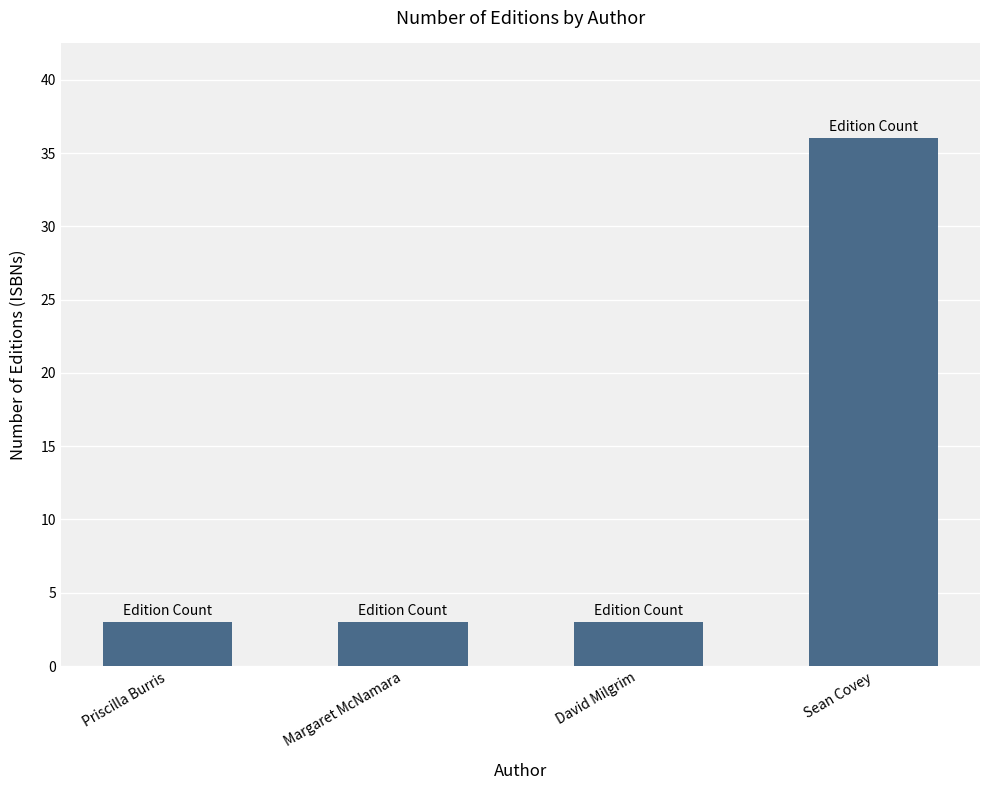

What is the difference between the maximum and minimum values?

33